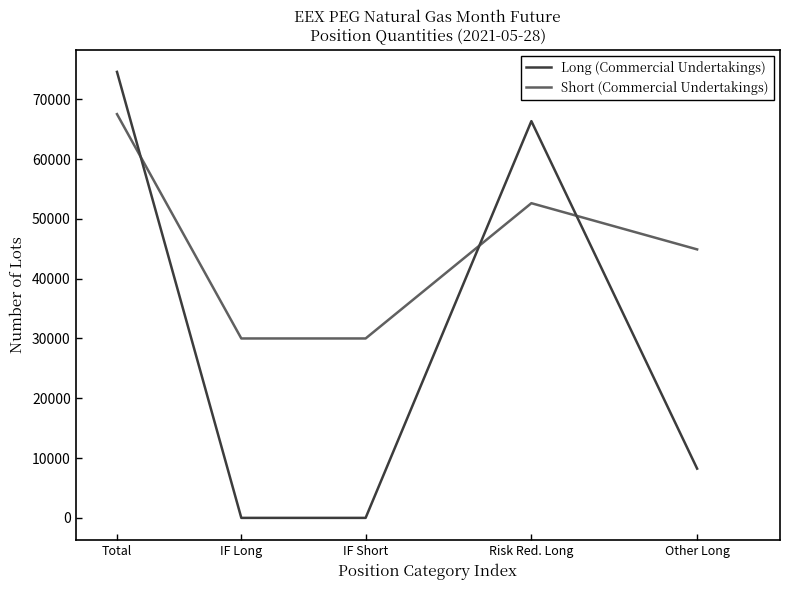

Count the Short (Commercial Undertakings) values in the range 30000 to 52618.

4